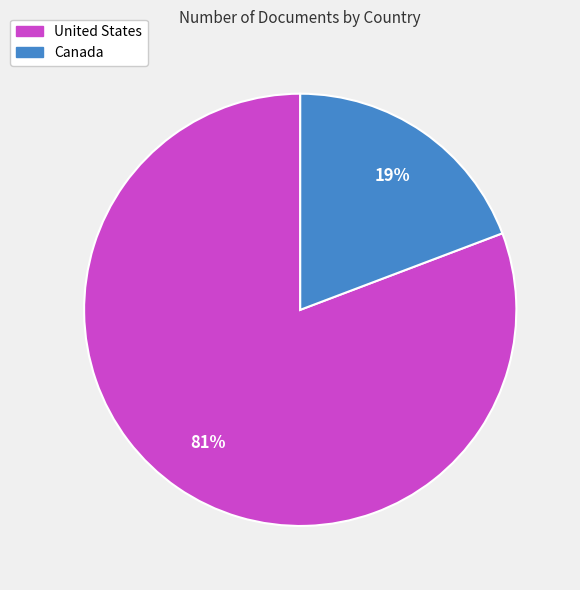

Count the number of slices in the pie.

2